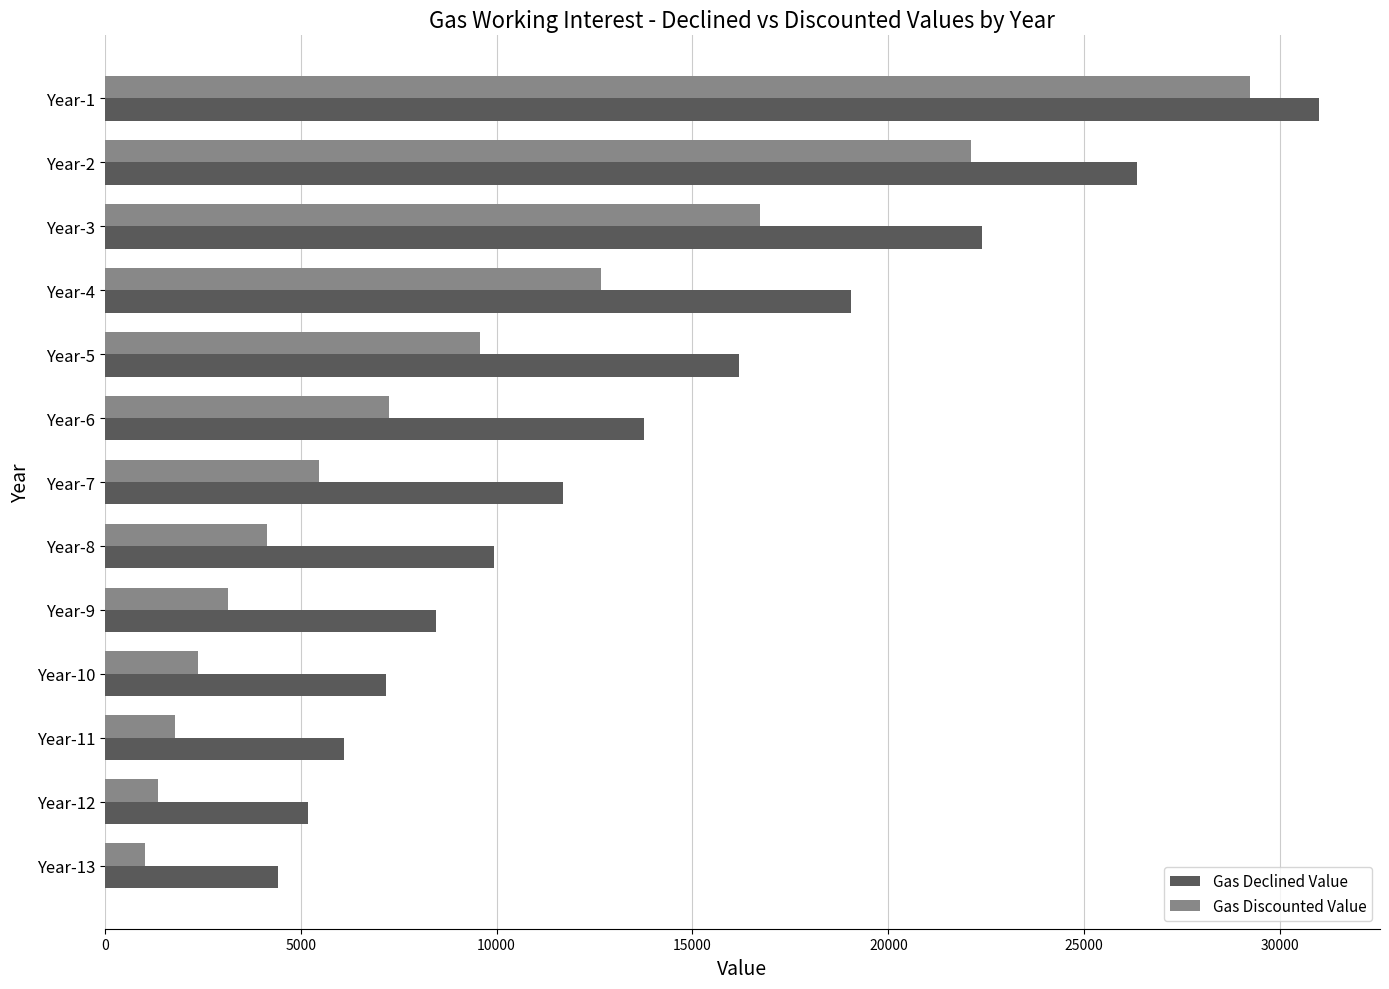

Rank the categories by Gas Discounted Value value from lowest to highest.

Year-13, Year-12, Year-11, Year-10, Year-9, Year-8, Year-7, Year-6, Year-5, Year-4, Year-3, Year-2, Year-1